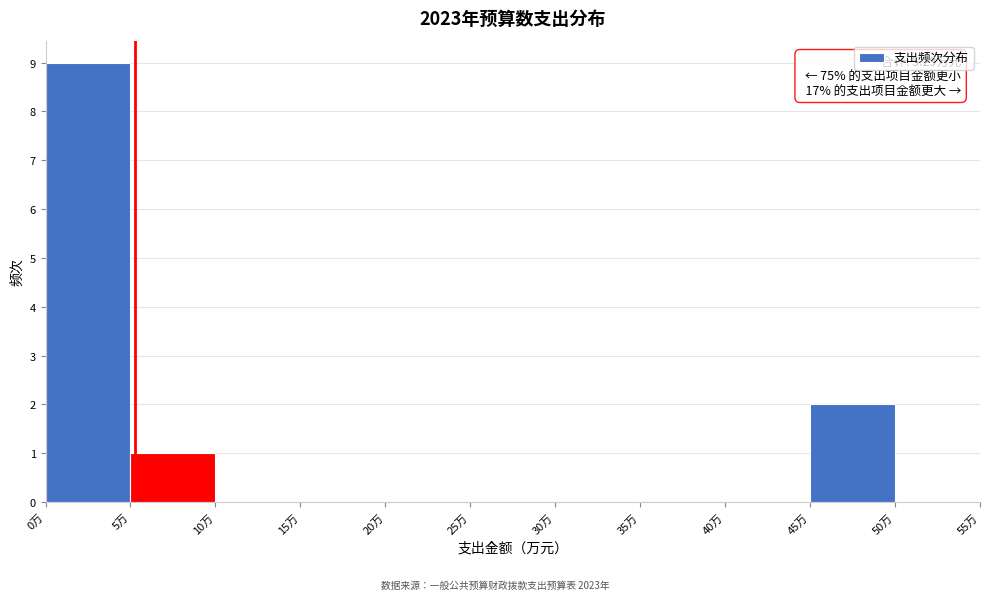

Which range on the x-axis has the tallest bar?

0 to 5